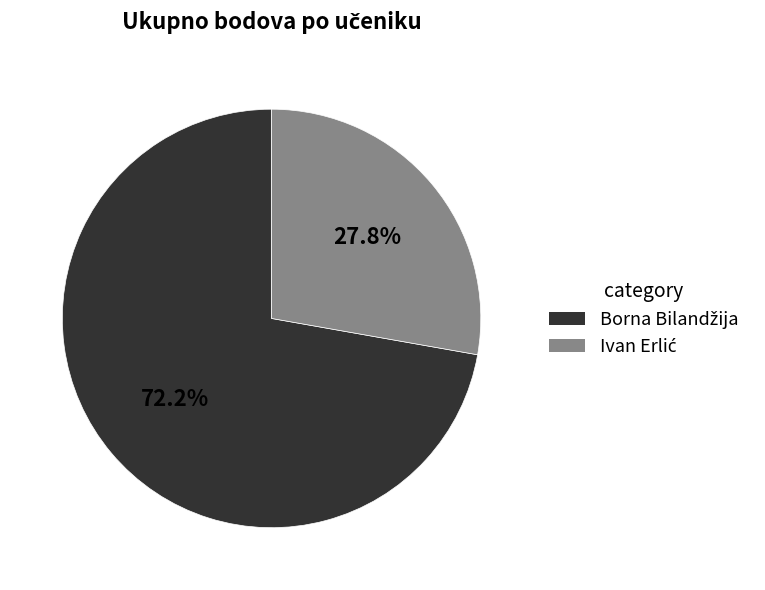

Count the number of slices in the pie.

2